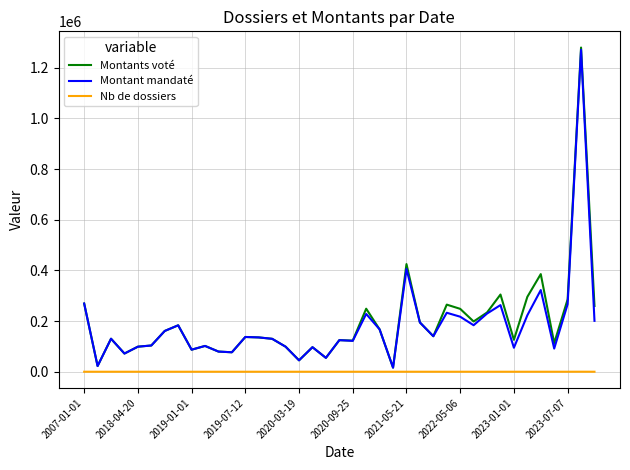

True or false: Nb de dossiers has more than 1 interior local peaks.

True